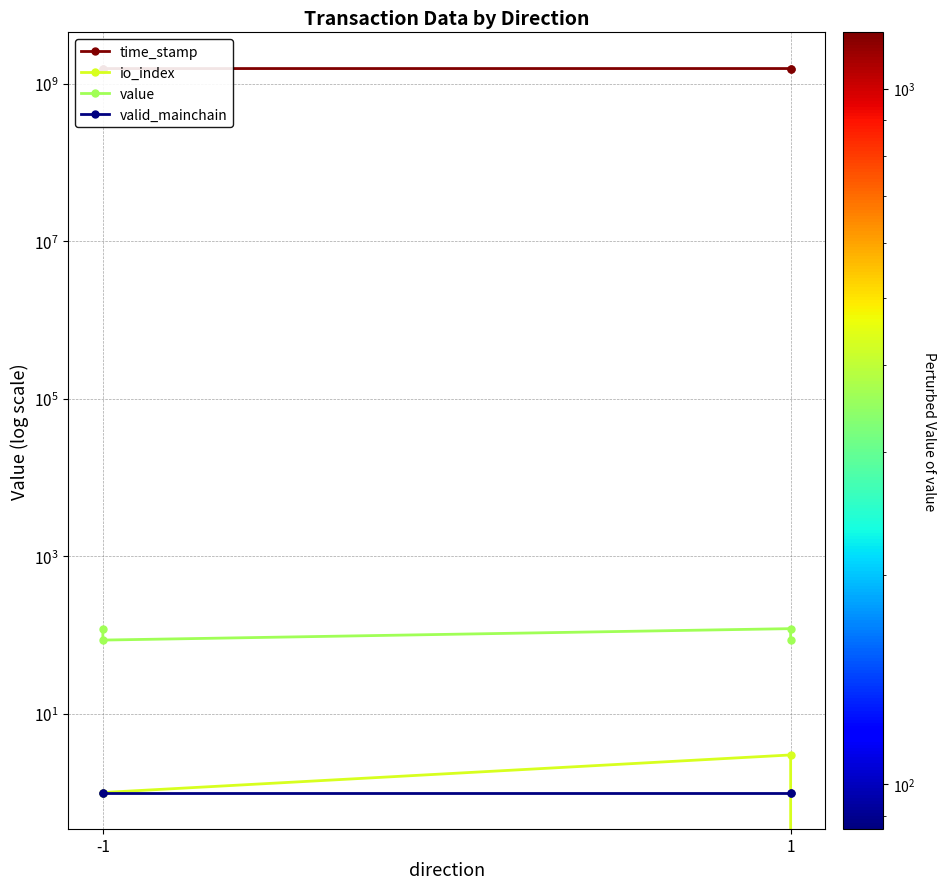

Which series has the widest spread of values?

time_stamp